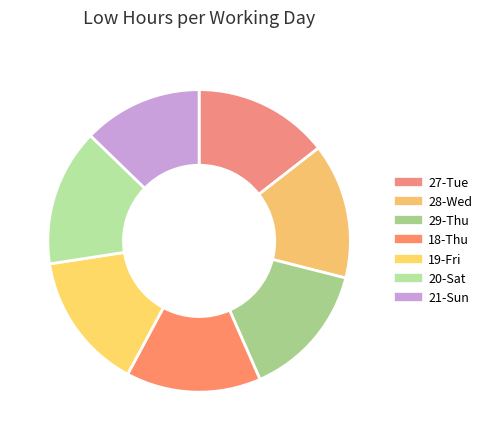

How many segments does this pie chart have?

7